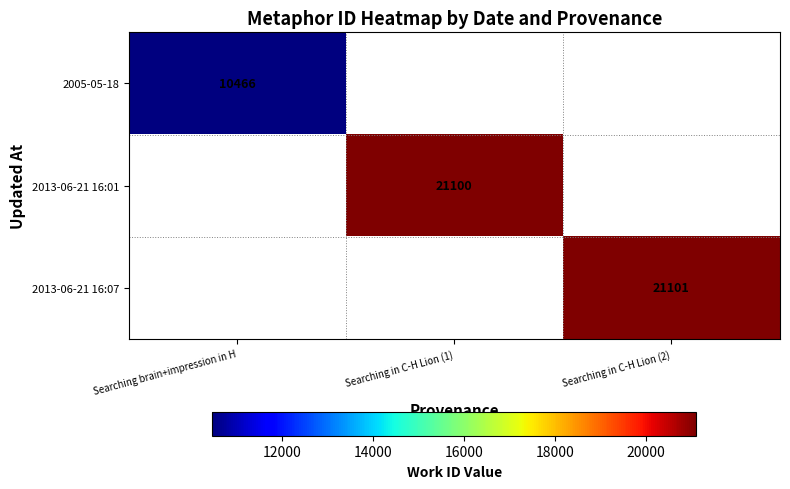

Is the value of 2013-06-21 16:01 at Searching in C-H Lion (1) greater than the value of 2013-06-21 16:07 at Searching in C-H Lion (2)?

No